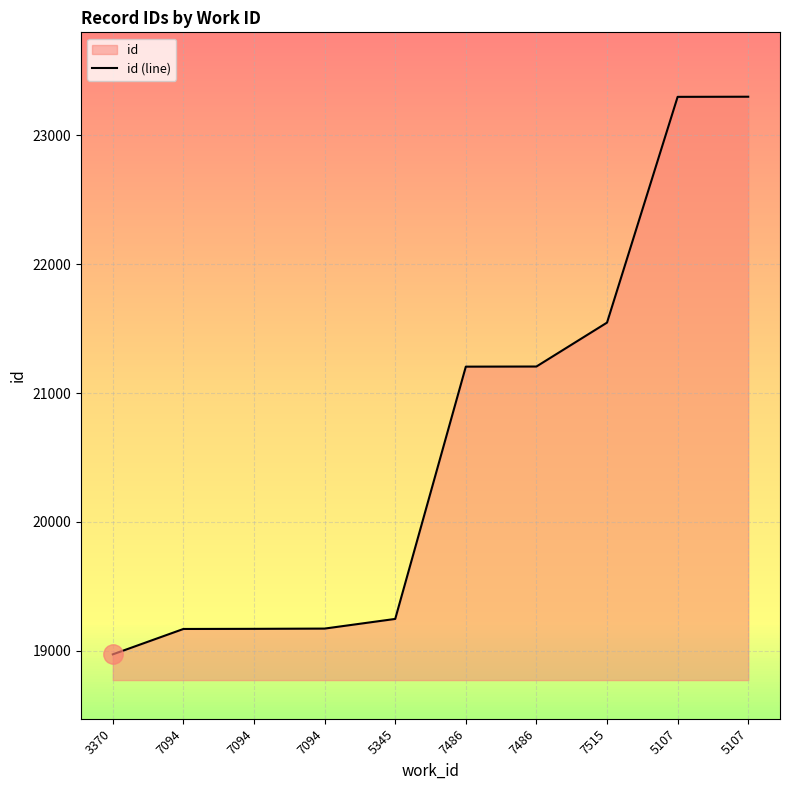

Where does the data first go above 21205?

7486